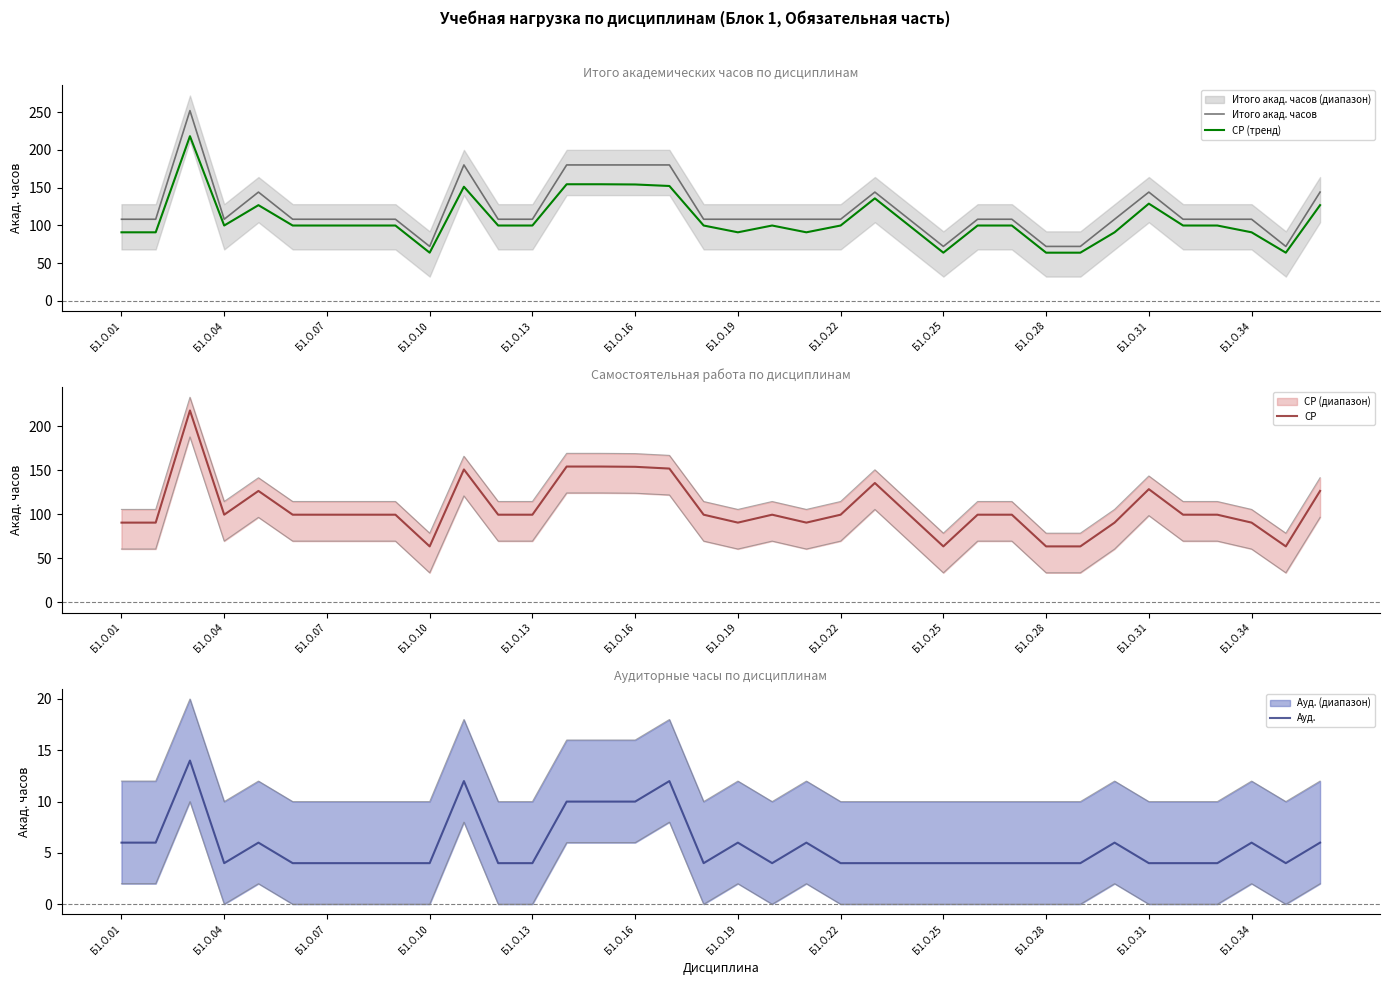

How many lines are shown in the chart?

4